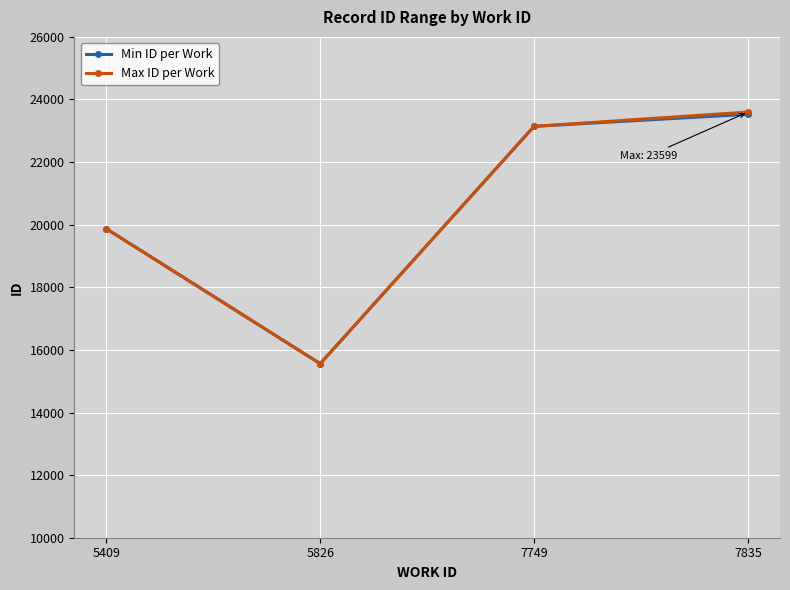

Is it true that Max ID per Work equals 19870 at 5409?

True